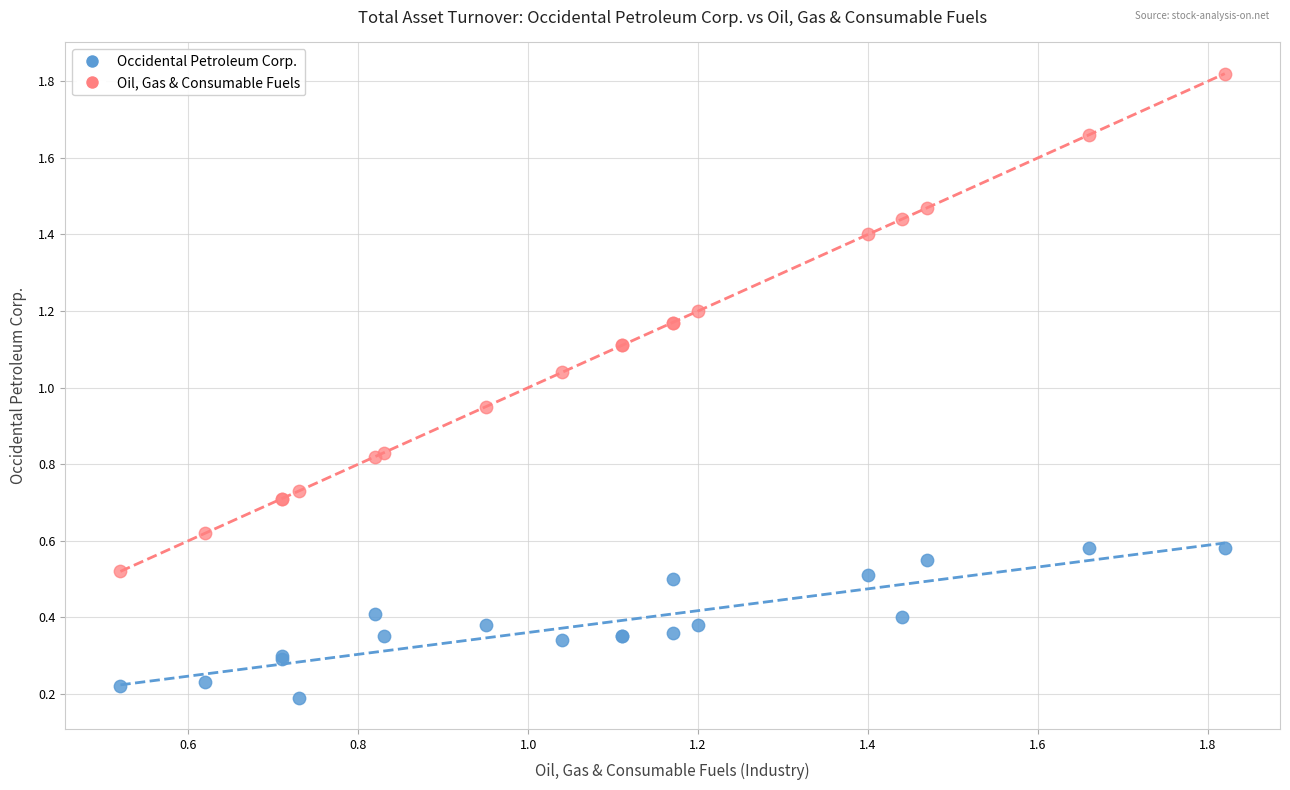

What is the X range (max minus min) for the scatter plot?

1.3